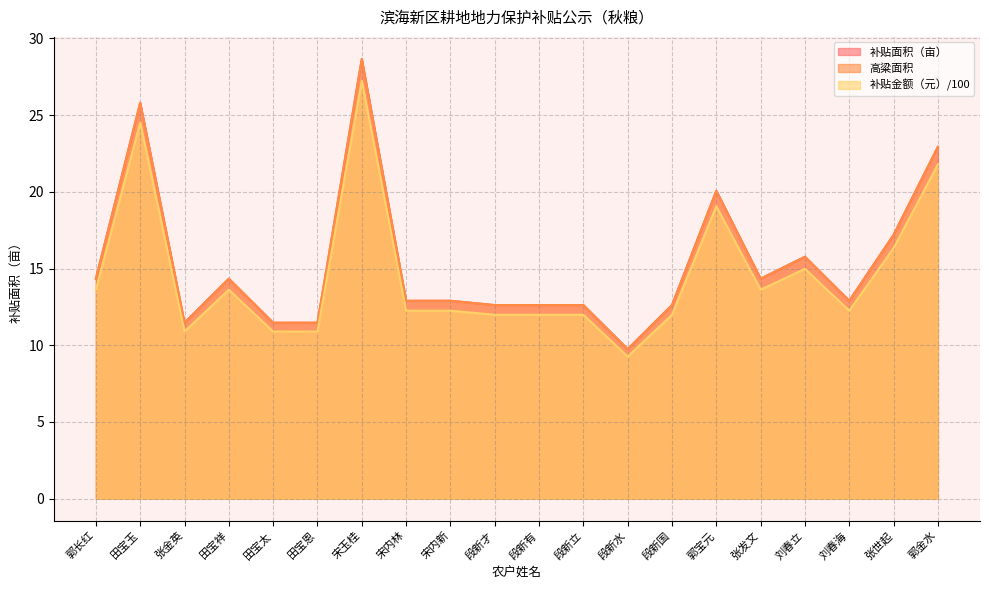

What is the label of the 19th point from the left?

张世起